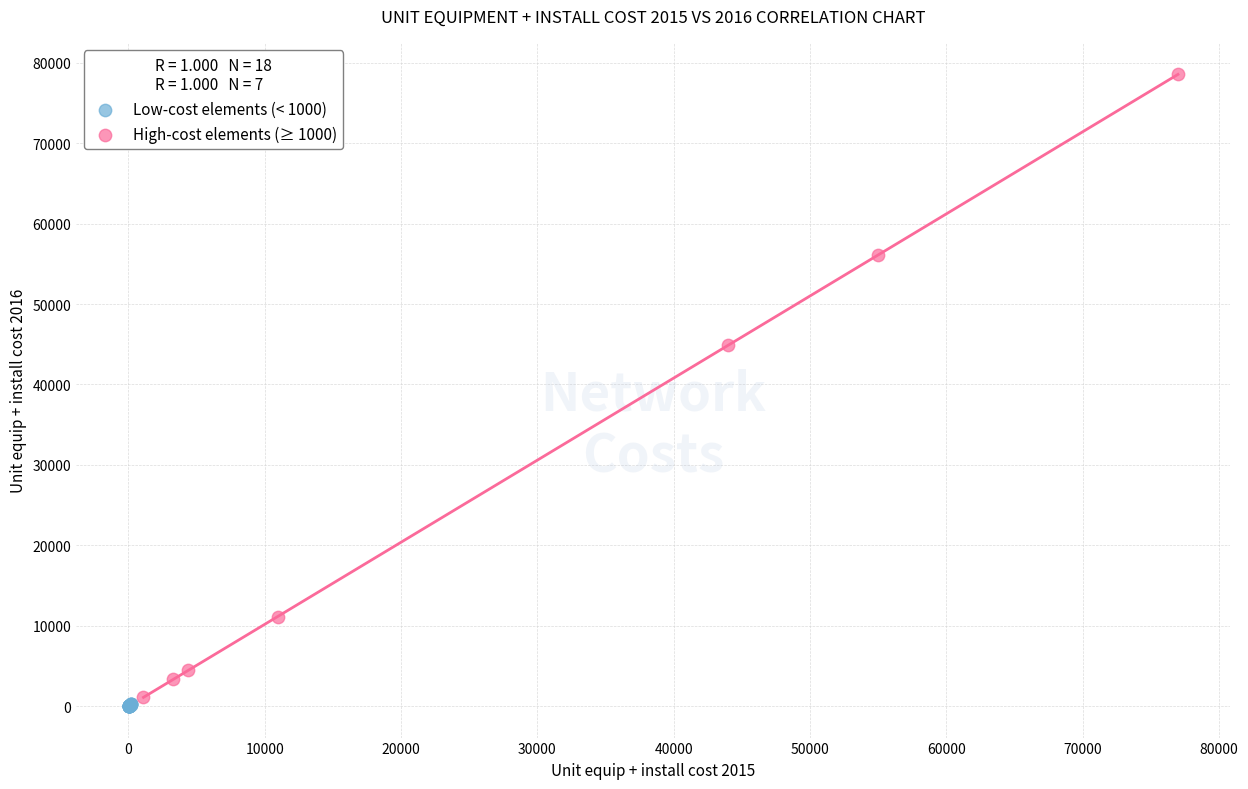

Which series contains the highest Y value?

High-cost elements (≥ 1000)